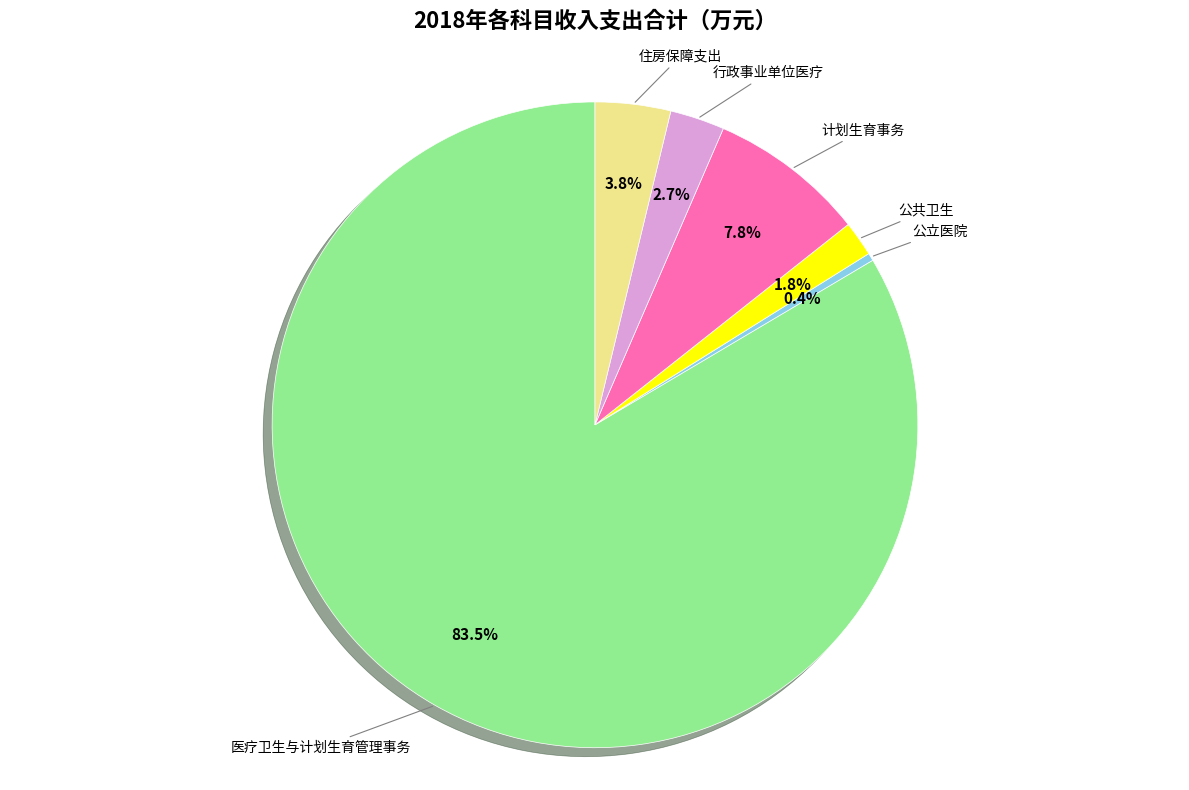

Which slice is the largest?

医疗卫生与计划生育管理事务